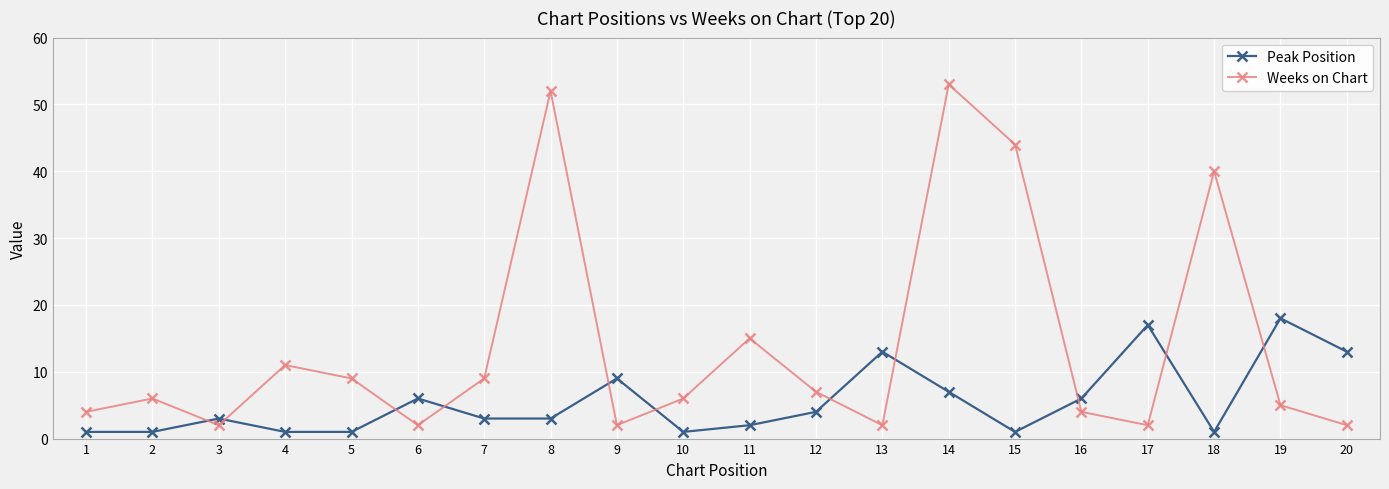

How many times do Peak Position and Weeks on Chart cross each other?

11